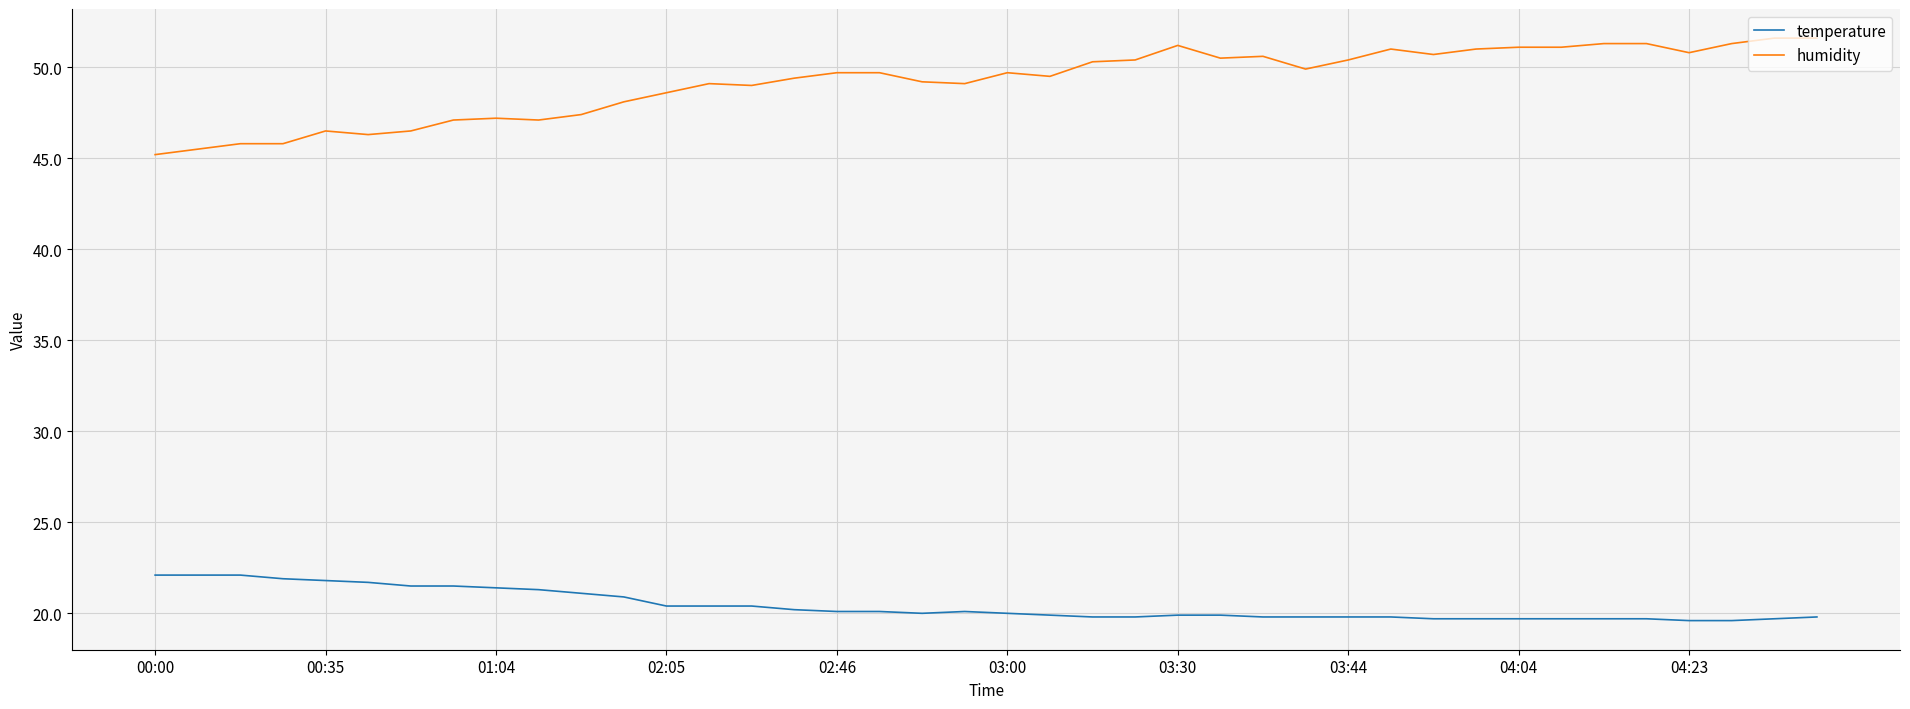

Rank the series by their maximum value, from highest to lowest.

humidity, temperature